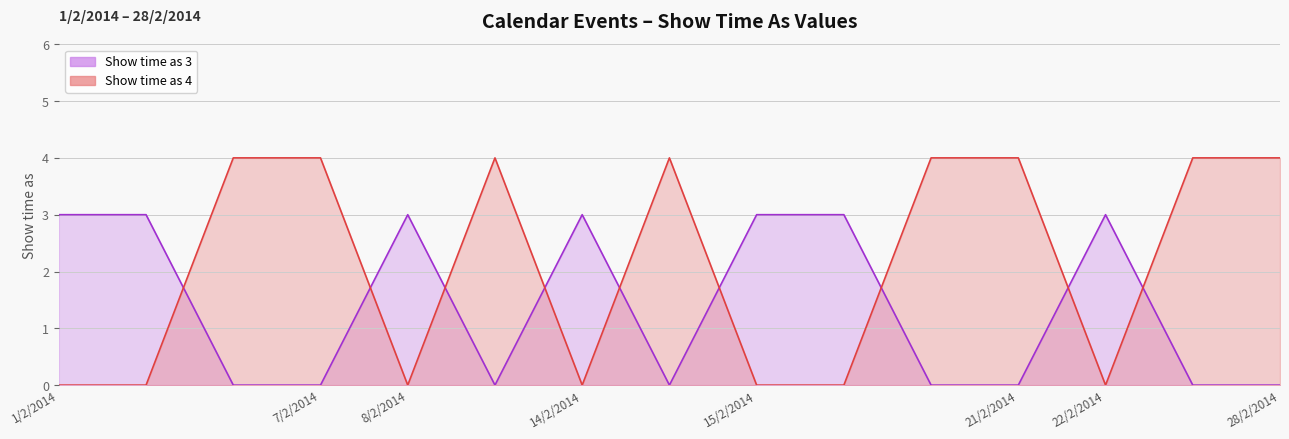

How many points are lower than both their immediate neighbors (excluding endpoints)?

3